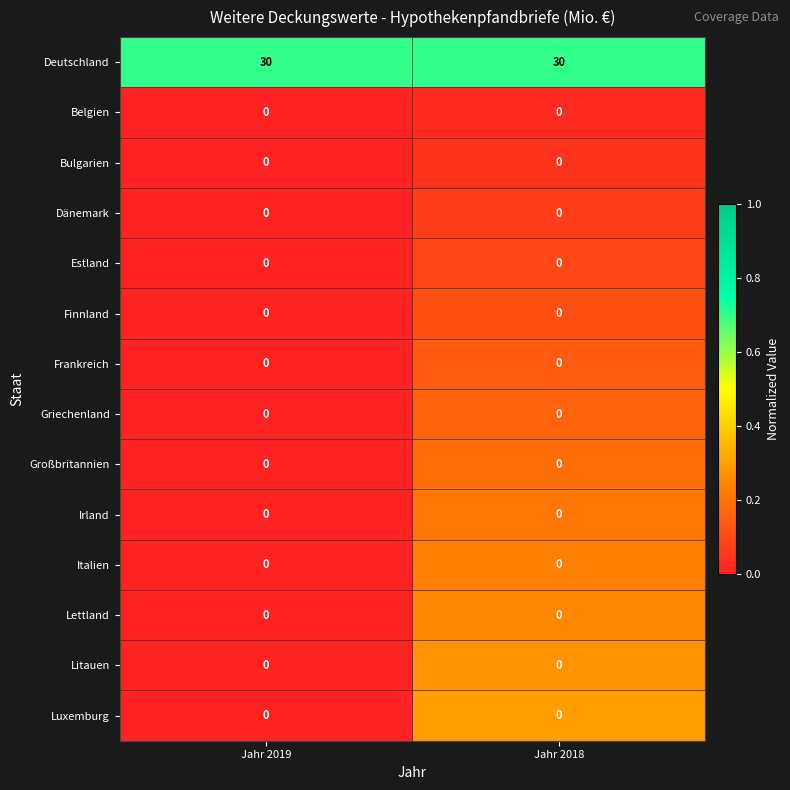

Which series has the largest total across all categories?

Deutschland